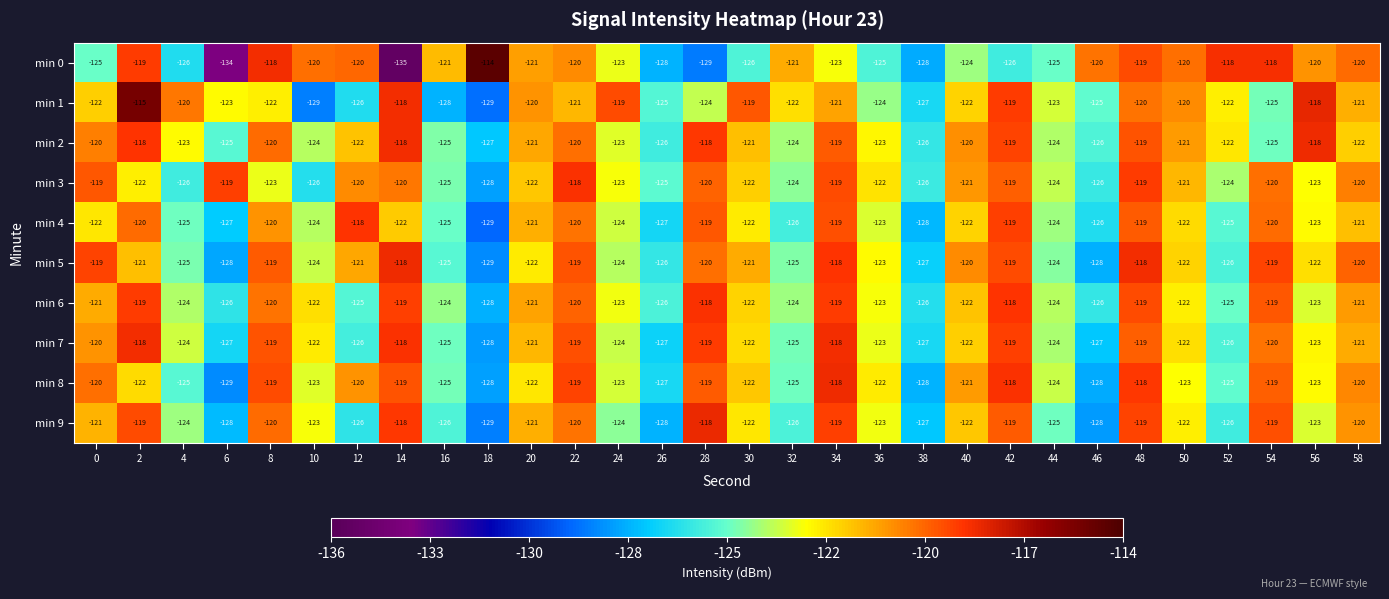

Which series has the largest range (max minus min)?

min 0